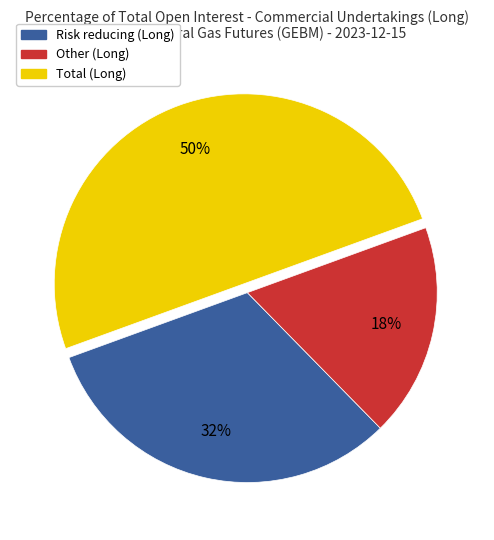

How many segments does this pie chart have?

3